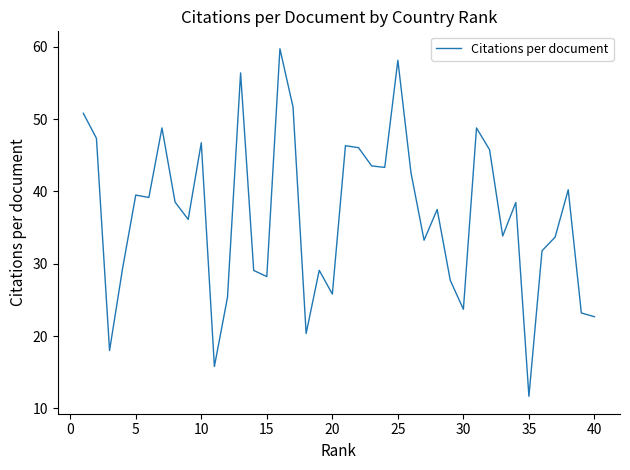

What is the greatest value displayed?

59.7